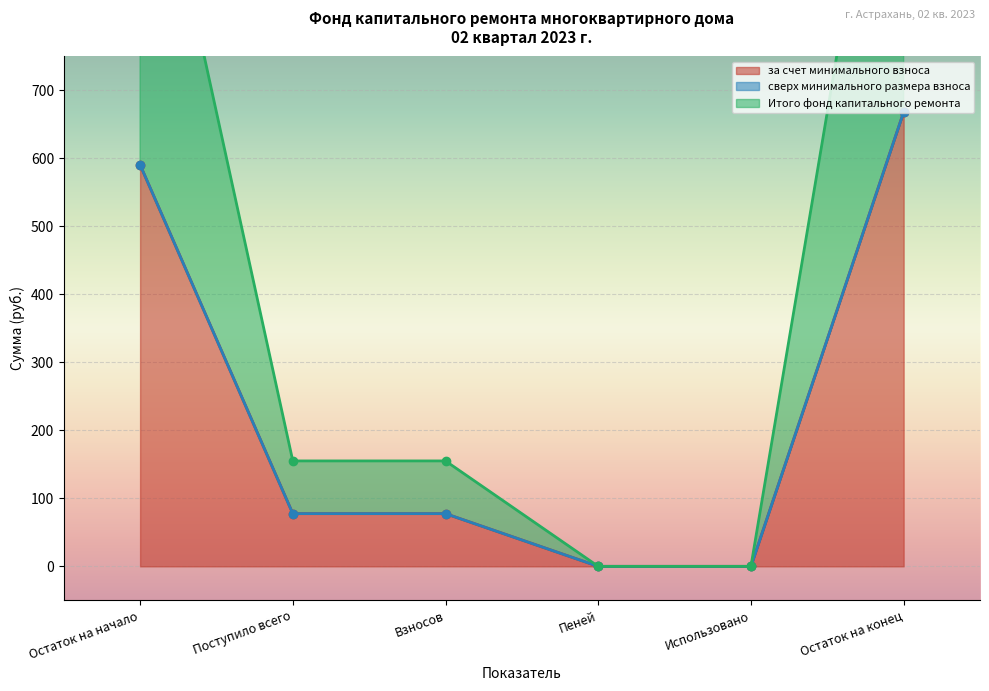

At which label does за счет минимального взноса reach its peak?

Остаток на конец